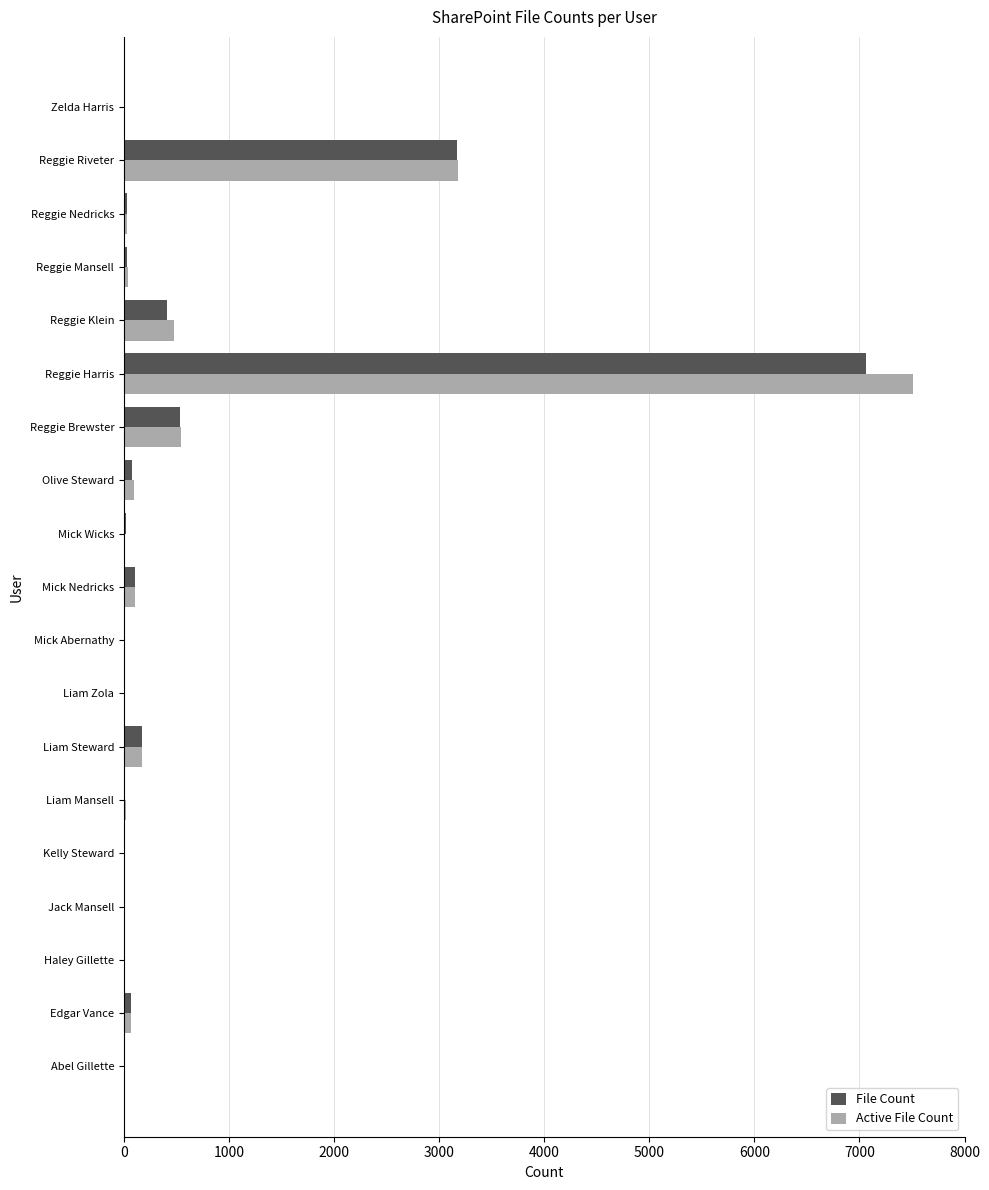

Is the value of Active File Count at Reggie Harris greater than the value of File Count at Haley Gillette?

Yes